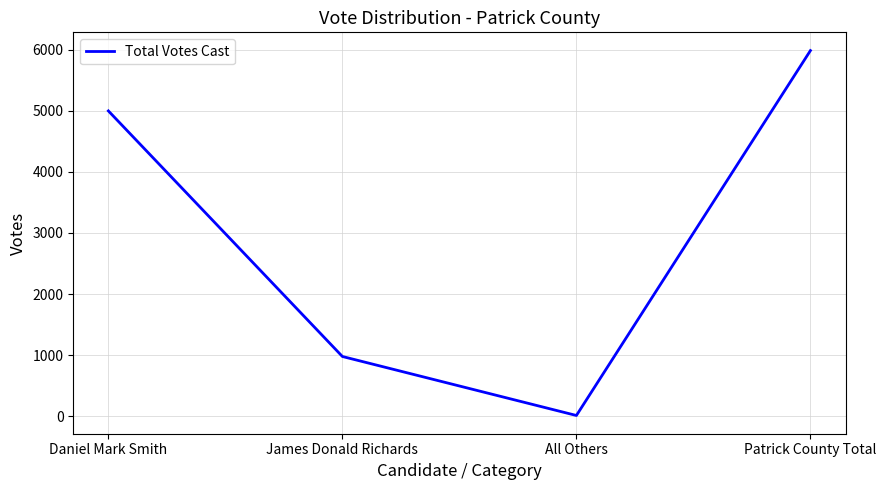

Is this an area chart (filled region under the line)?

No